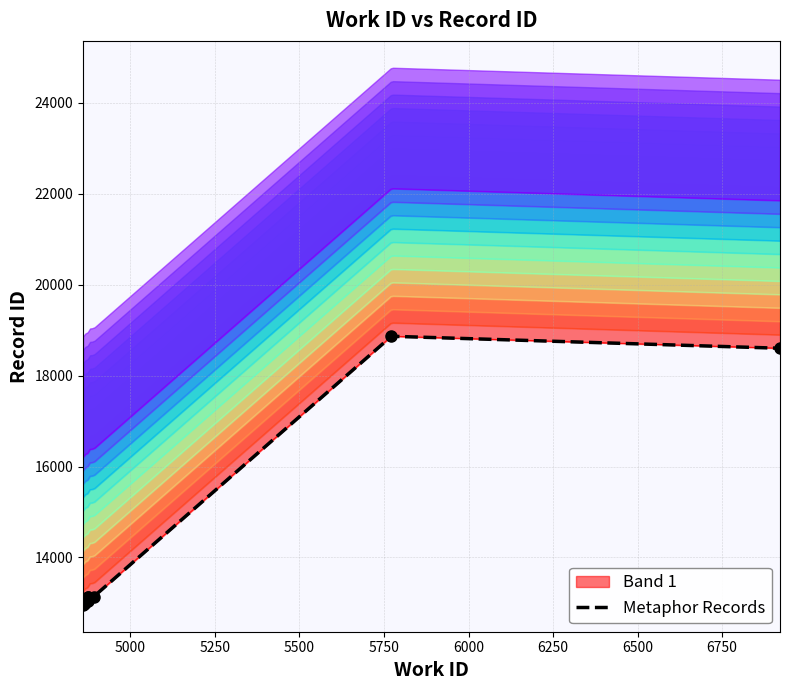

Which has a higher value, 5772 or 4875?

5772